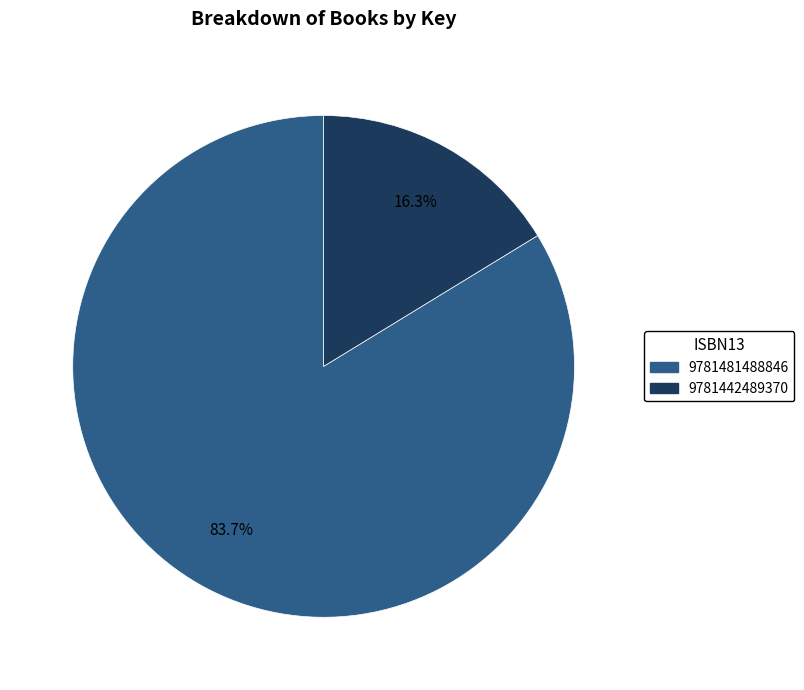

How many slices are in this pie chart?

2